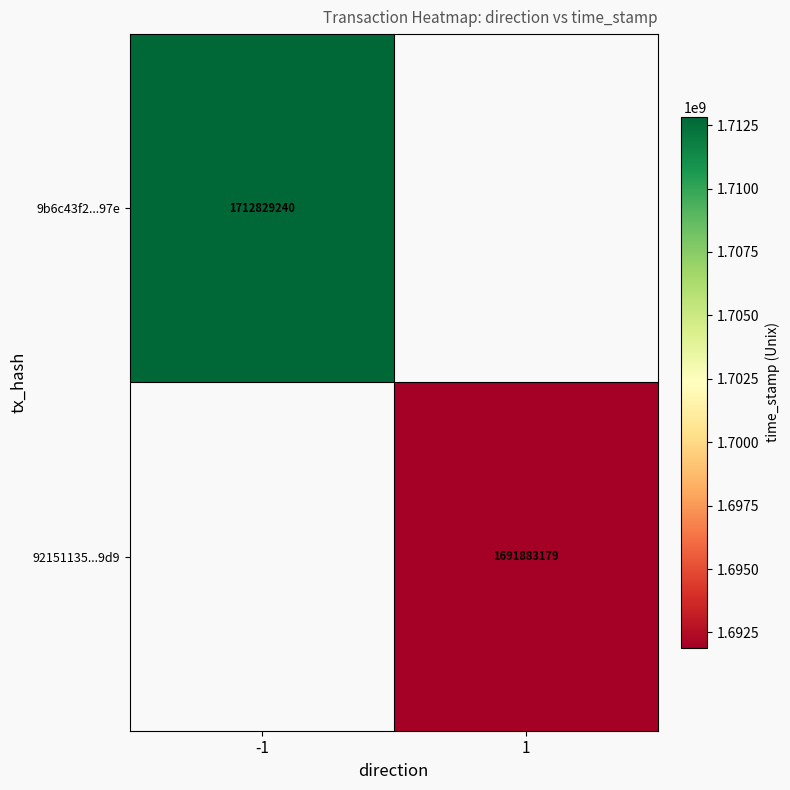

Is it true that 92151135...9d9 equals 1691883179 at 1?

True